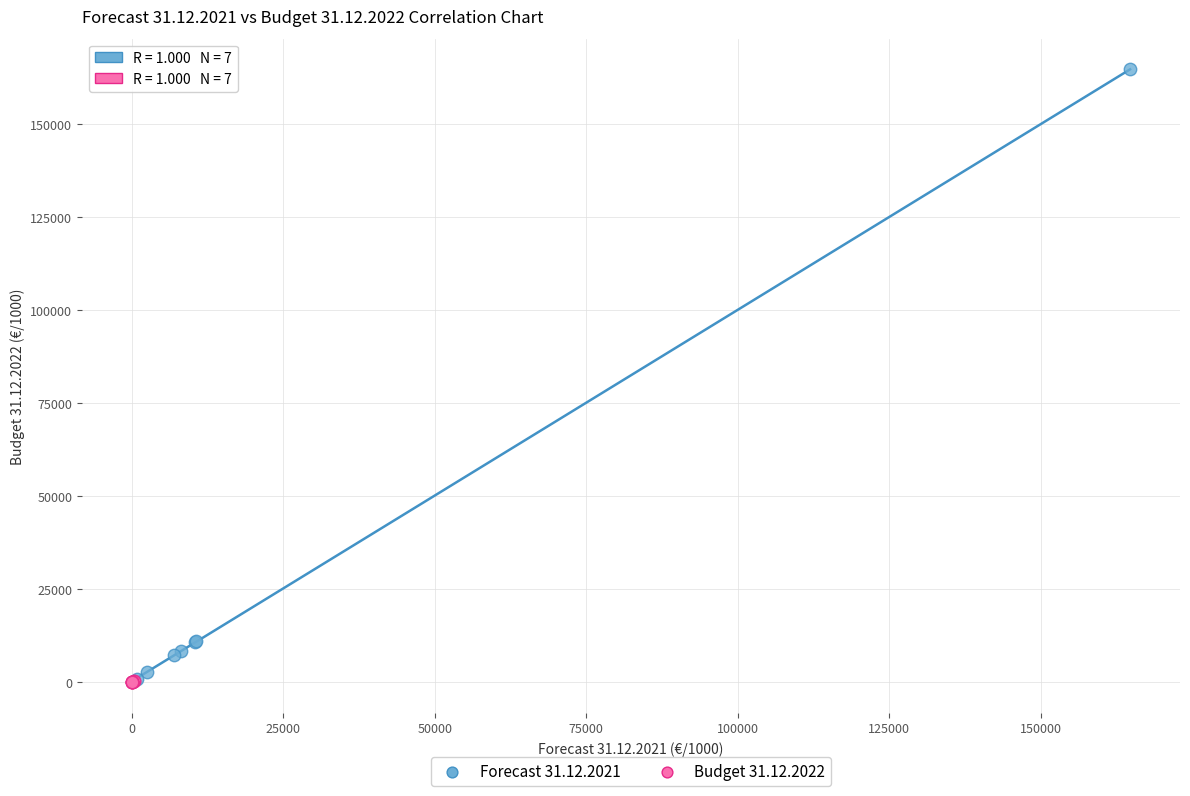

Which series has the widest spread of Y values?

Forecast 31.12.2021